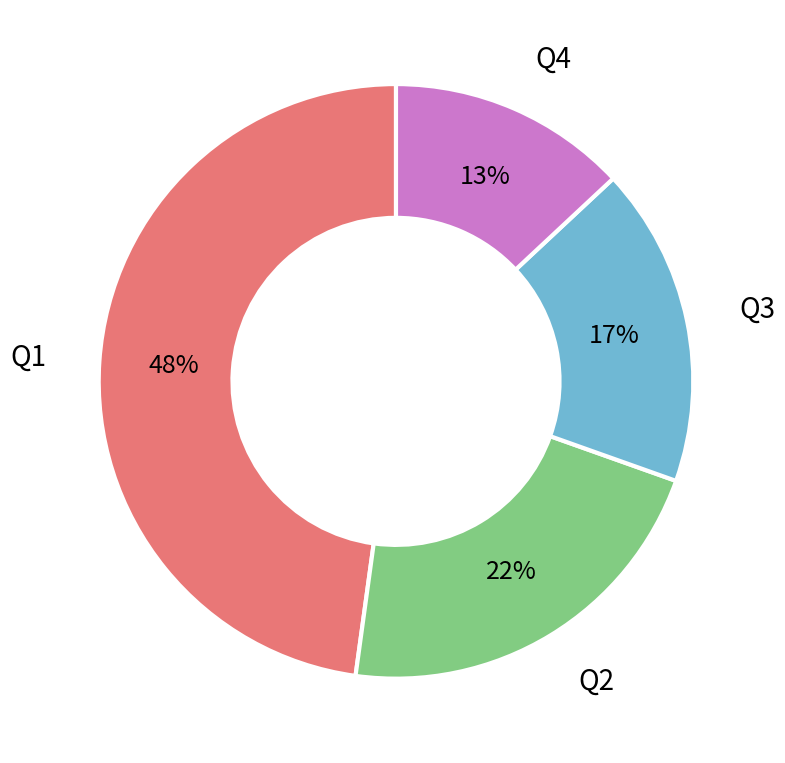

Which has a higher value, Q1 or Q4?

Q1